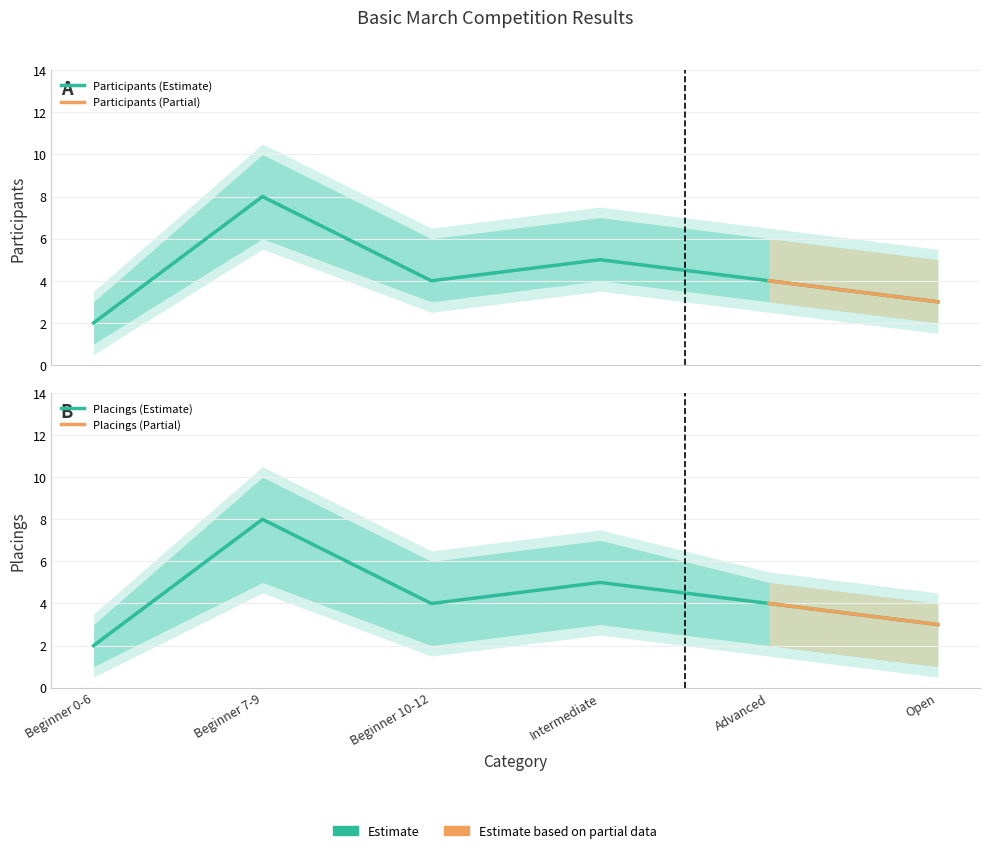

How many values in the Participants series are below 4?

2